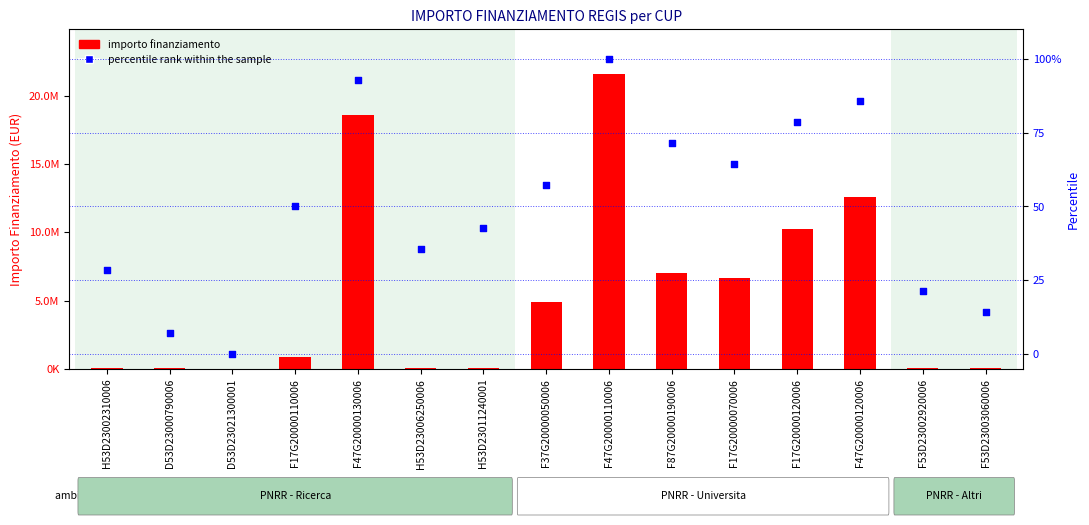

What is the total value across all series at D53D23000790006?

36130.9